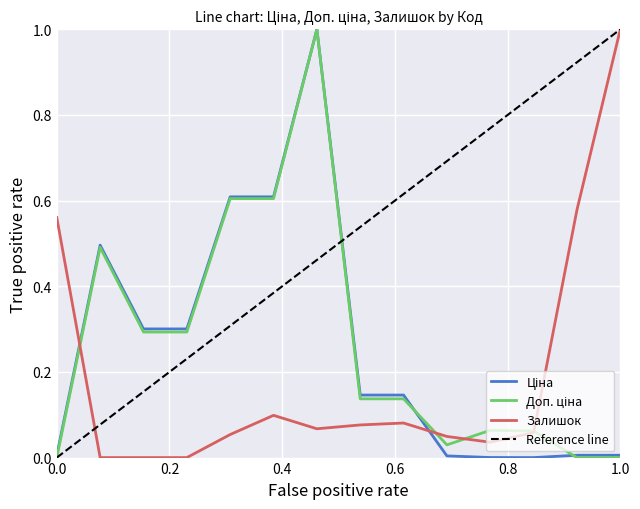

True or false: Залишок and Ціна intersect in this chart.

True